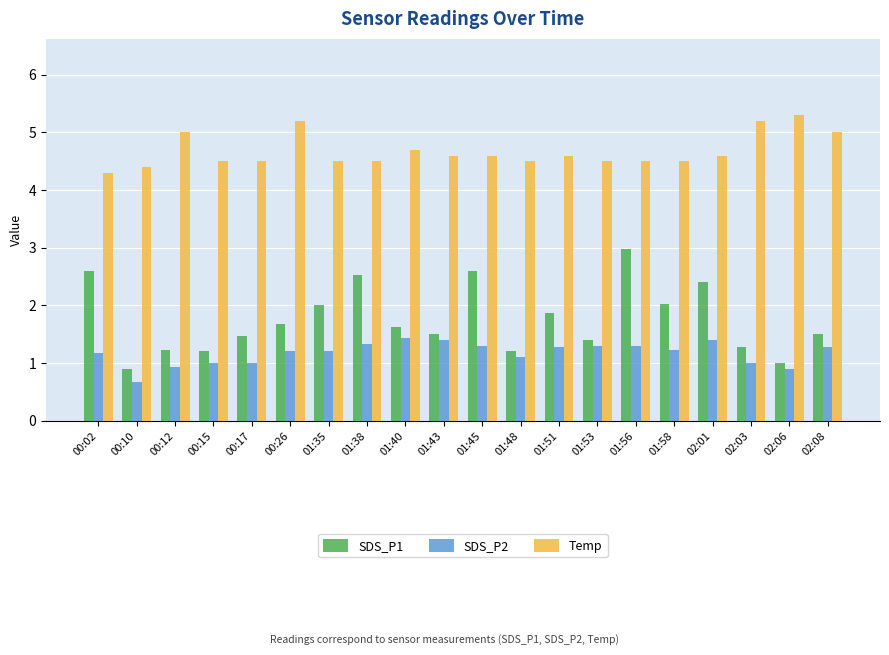

Which series changed the most between 01:38 and 01:40?

SDS_P1